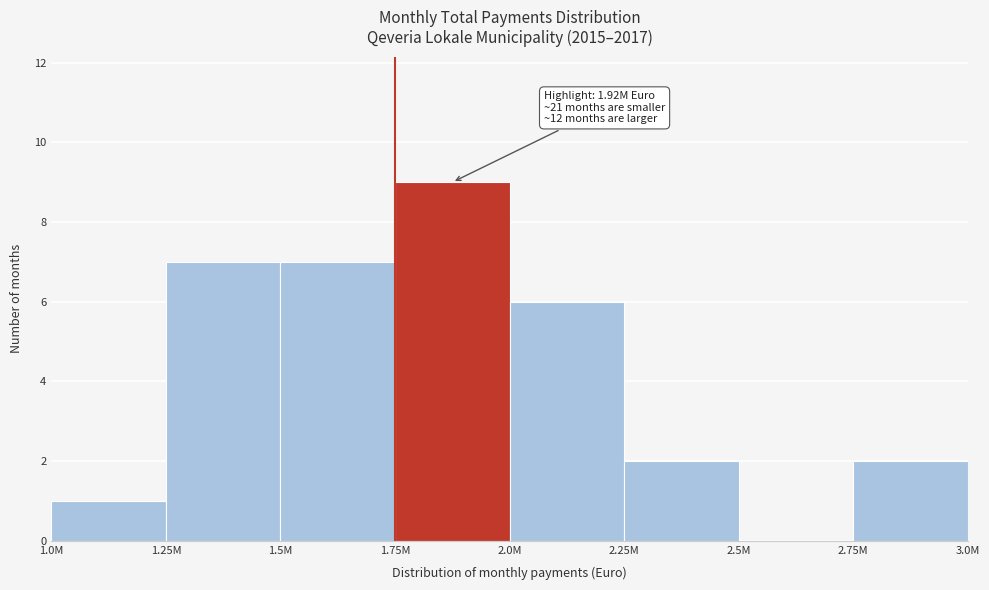

Reading left to right, extract all data points from this chart.

1.0M=1	1.25M=7	1.5M=7	1.75M=9	2.0M=6	2.25M=2	2.5M=0	2.75M=2